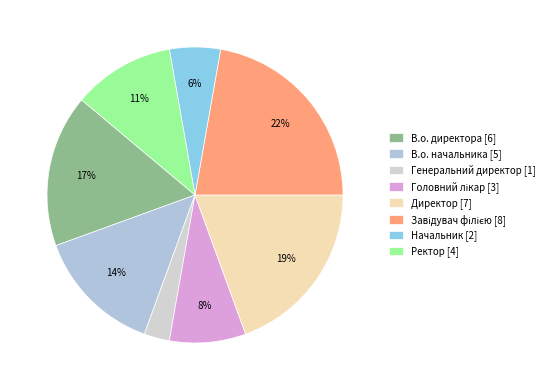

Is there any slice that represents more than half of the pie?

No